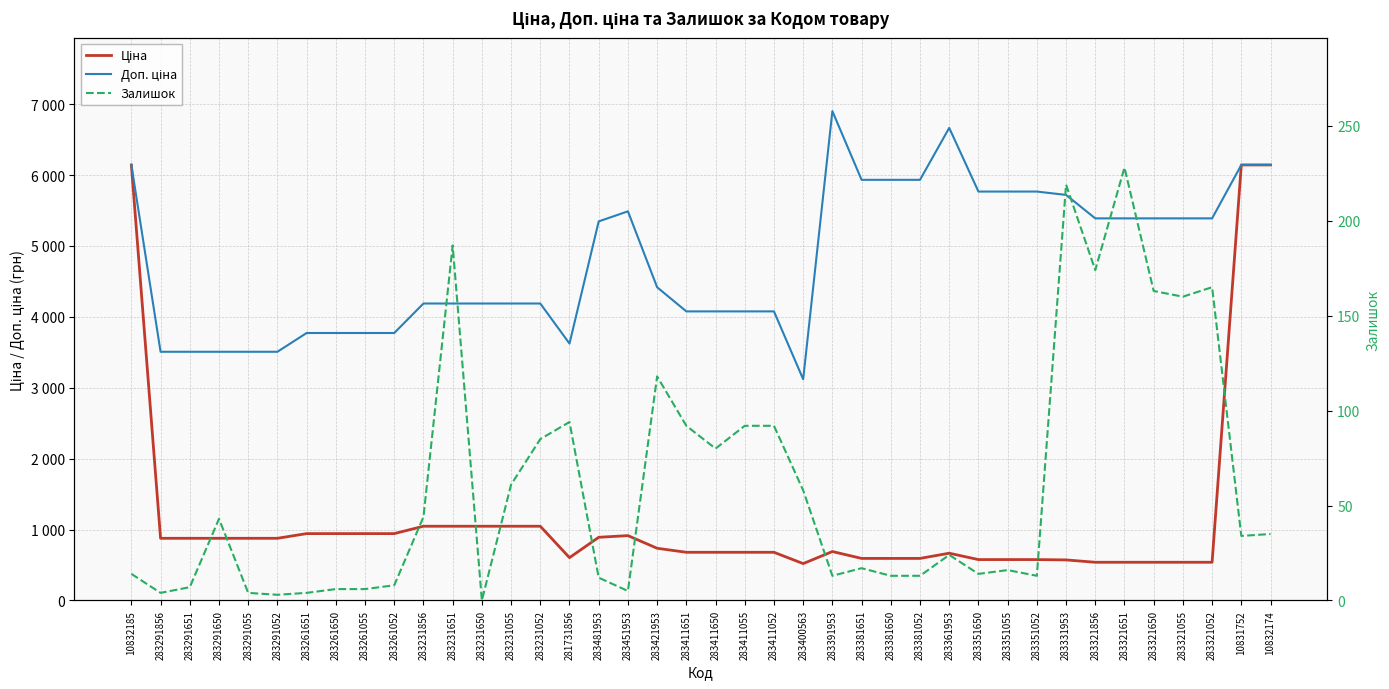

At which label does Залишок first exceed 34?

283291650